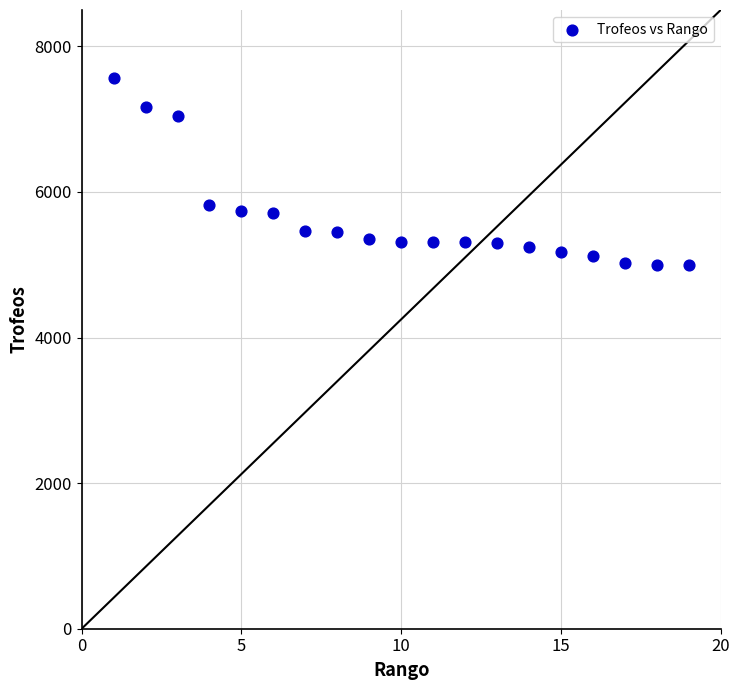

What is the range of Y values (max minus min)?

2569